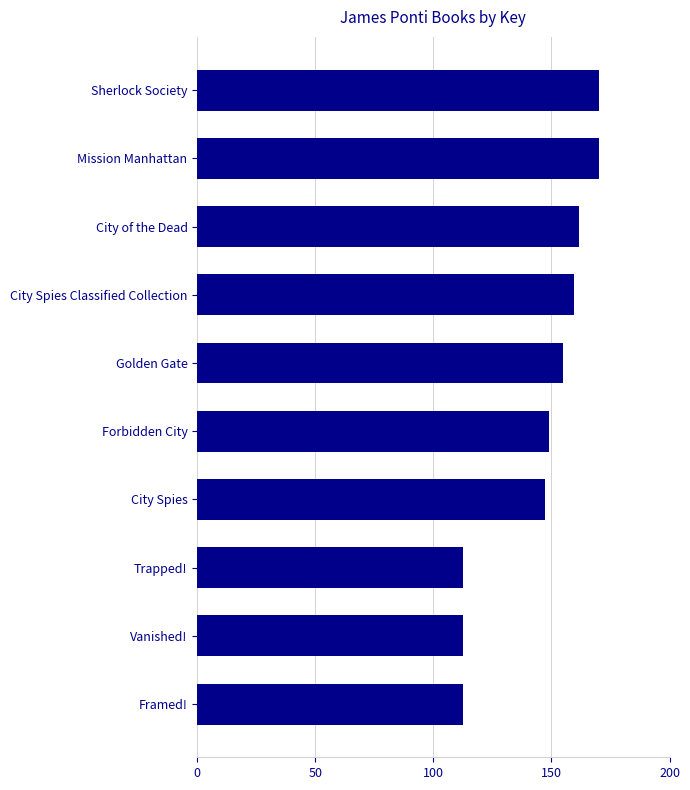

Reading top to bottom, what are all the values shown in this chart?

Sherlock Society=170.0	Mission Manhattan=170.0	City of the Dead=161.9	City Spies Classified Collection=159.5	Golden Gate=154.7	Forbidden City=149.1	City Spies=147.4	Trapped!=112.4	Vanished!=112.4	Framed!=112.4